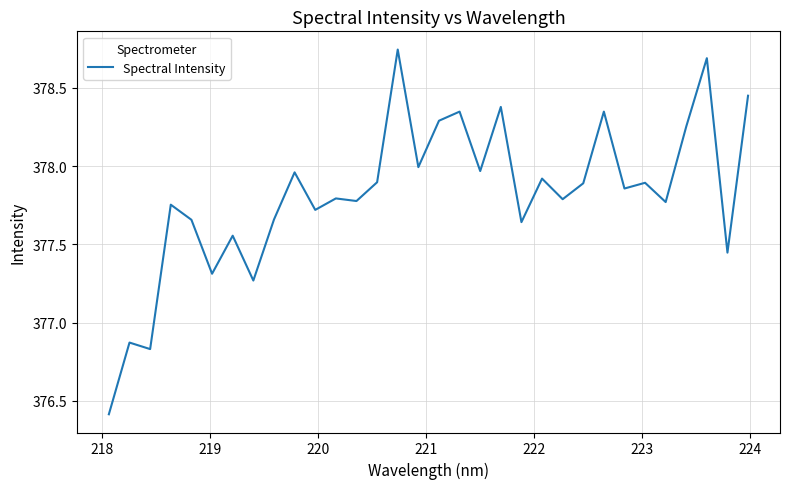

What is the difference between the maximum and minimum values?

2.3